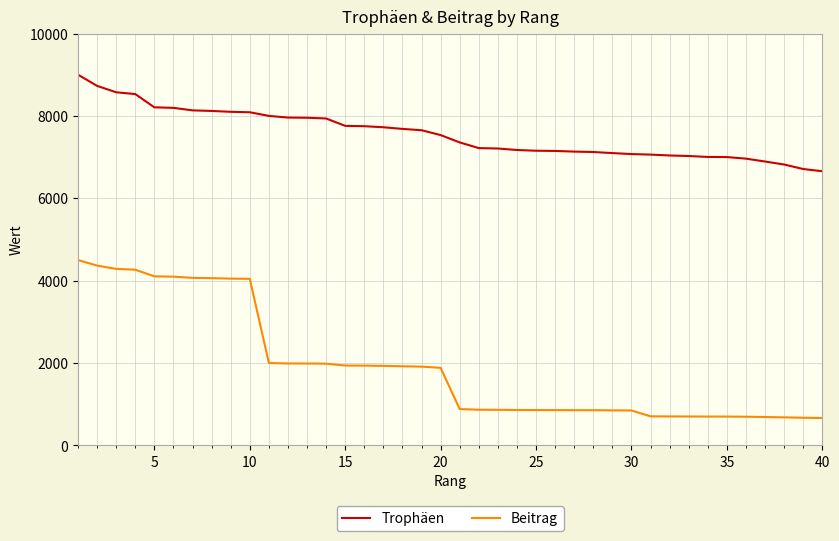

What are all the series names shown in the legend?

Trophäen, Beitrag